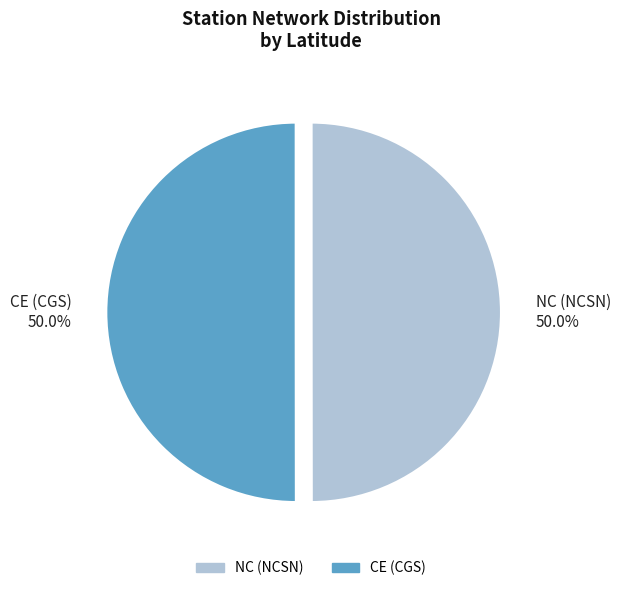

What percentage is the CE (CGS) slice, to the nearest percent?

50%